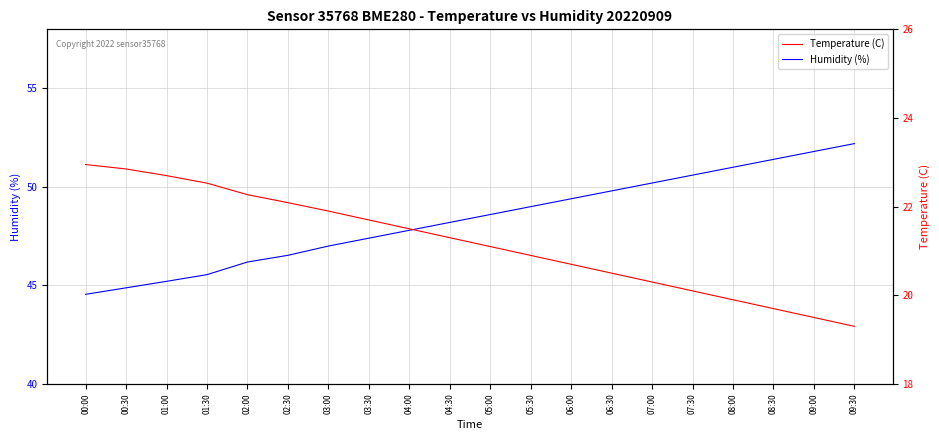

List the labels in order of Temperature (C) value, smallest first.

09:30, 09:00, 08:30, 08:00, 07:30, 07:00, 06:30, 06:00, 05:30, 05:00, 04:30, 04:00, 03:30, 03:00, 02:30, 02:00, 01:30, 01:00, 00:30, 00:00